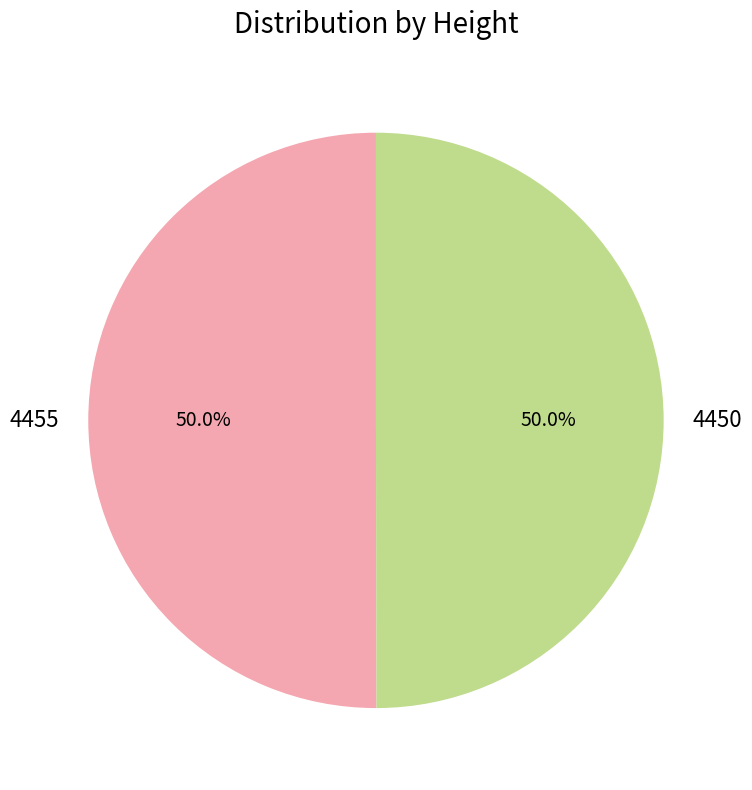

What is the ratio of the value at 4455 to the value at 4450?

1.0